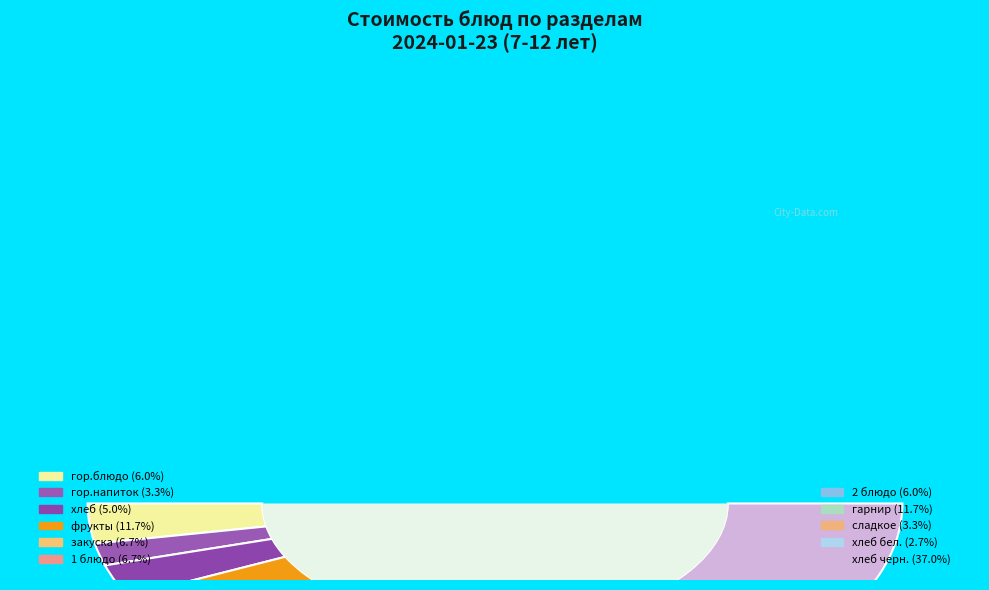

What percentage is NOT represented by 2 блюдо (18)?

94.0%